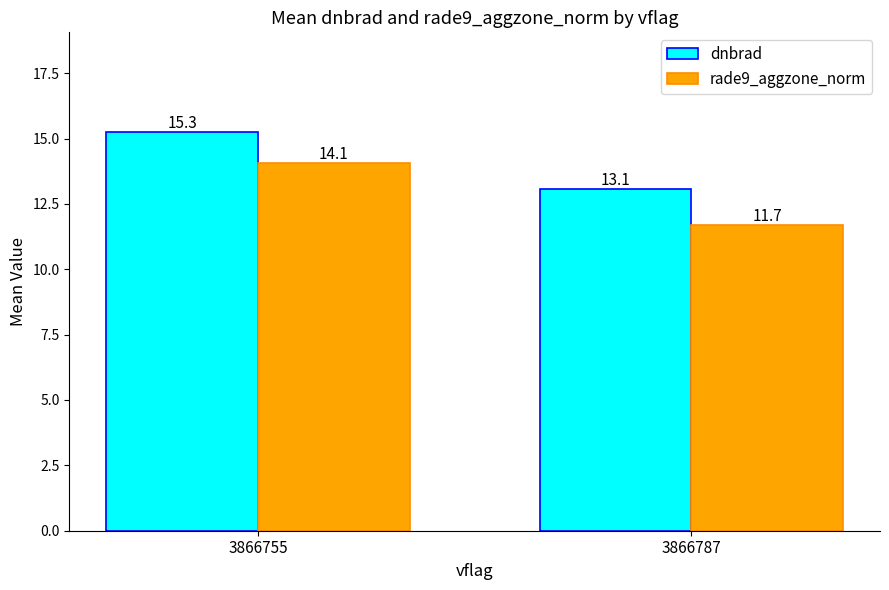

Reading left to right, transcribe all the data shown in this chart.

dnbrad: 3866755=15.3	3866787=13.1
rade9_aggzone_norm: 3866755=14.1	3866787=11.7